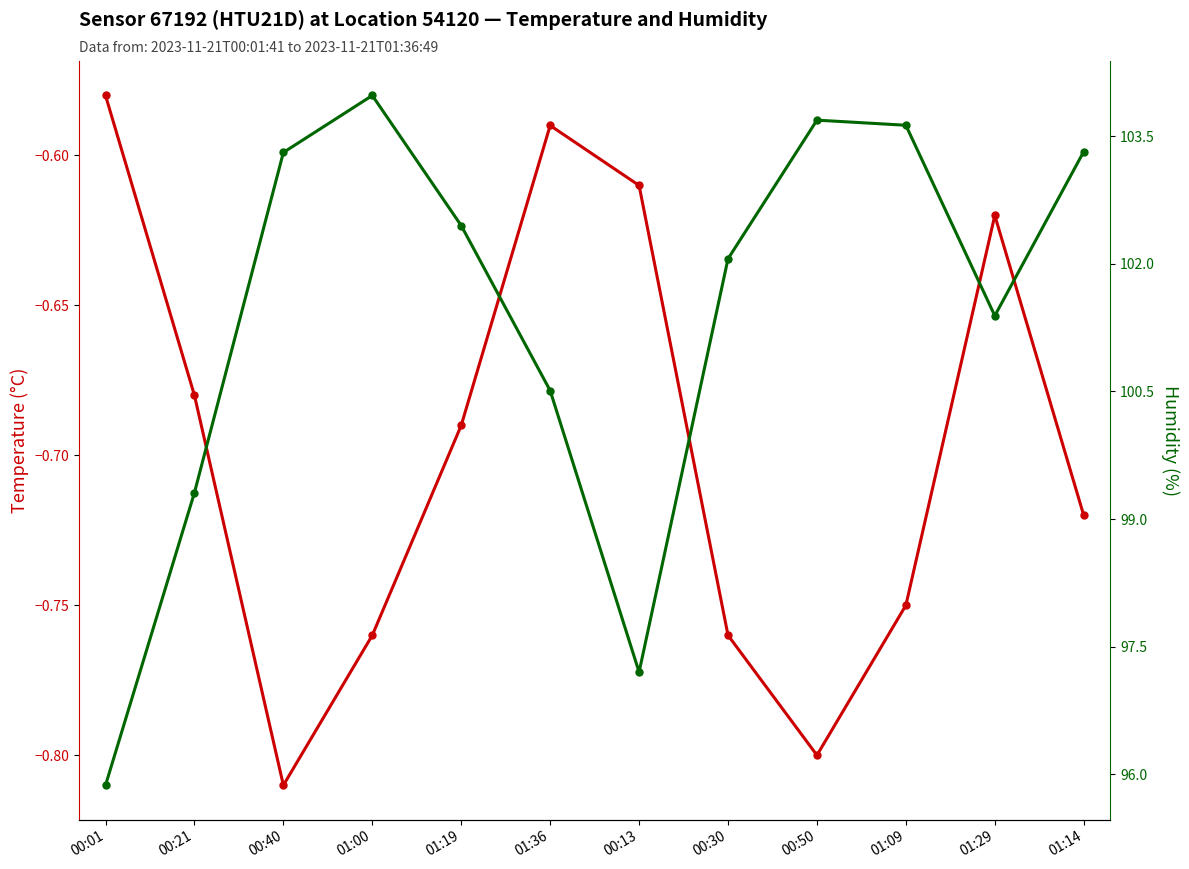

In temperature, how many points are higher than both neighbors (excluding endpoints)?

2